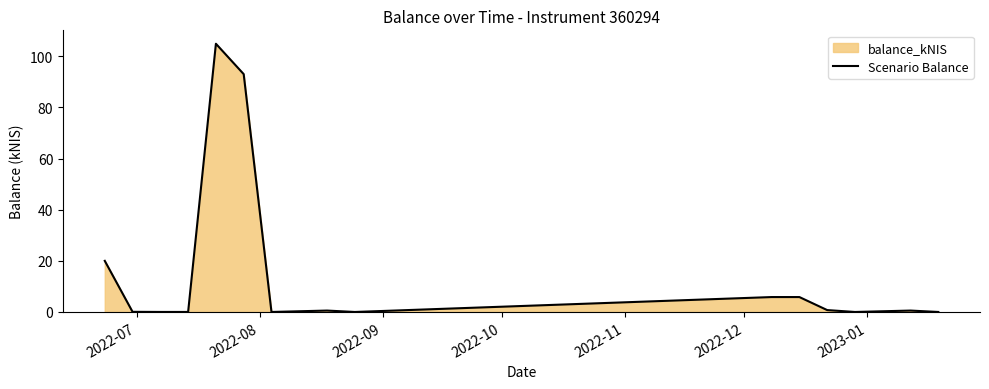

What is the greatest value displayed?

104.9